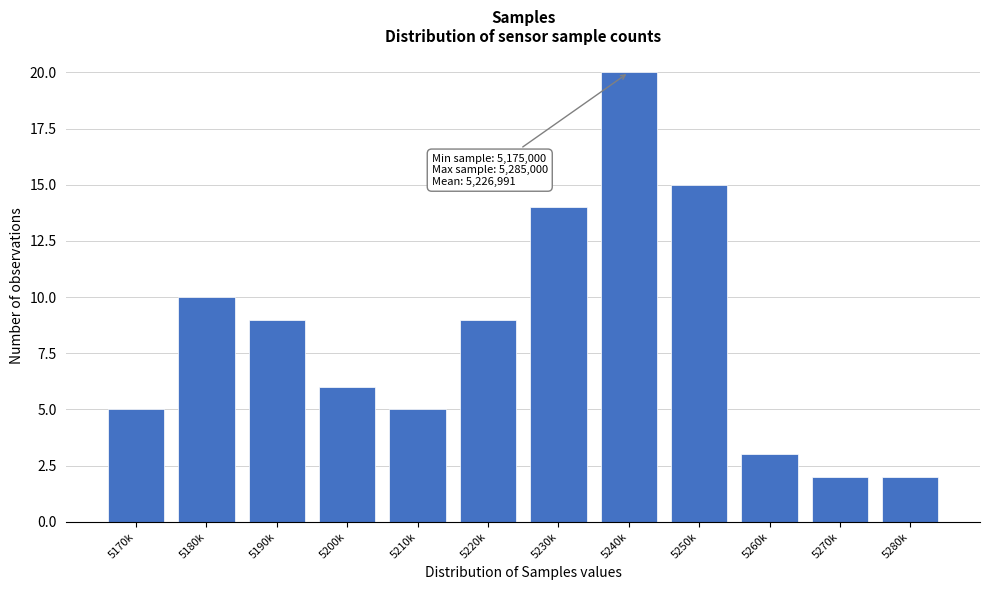

Reading left to right, extract all data points from this chart.

5	10	9	6	5	9	14	20	15	3	2	2